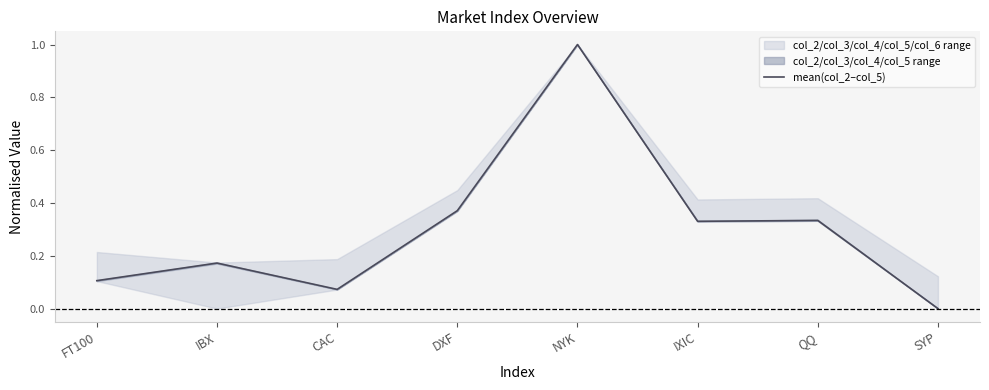

What is the maximum value shown in the chart?

1.0